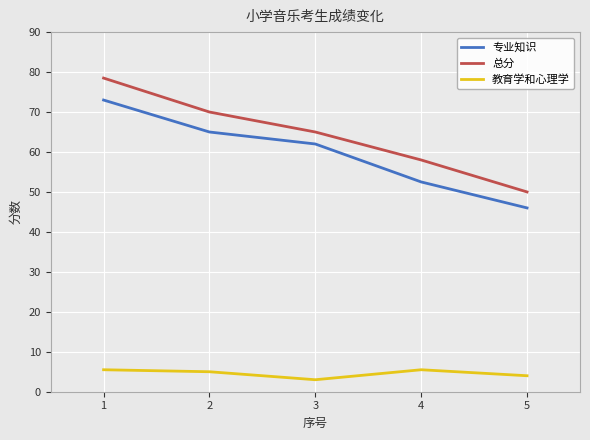

The 总分 series shows 65.0 at 3. True or false?

True